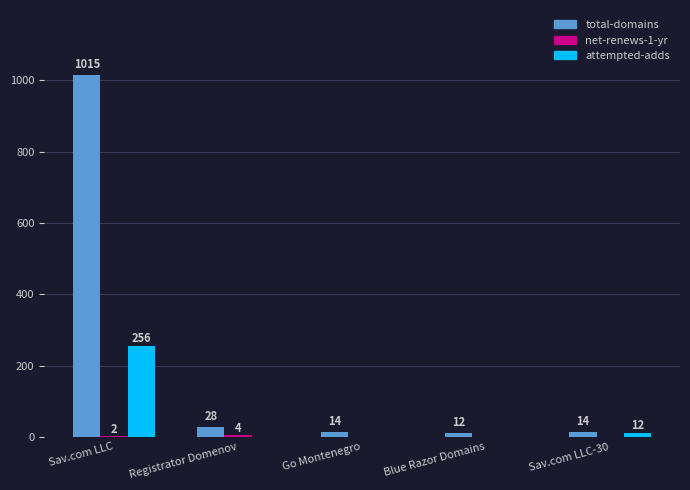

What is the sum of the attempted-adds values at Sav.com LLC and Sav.com LLC-30?

268